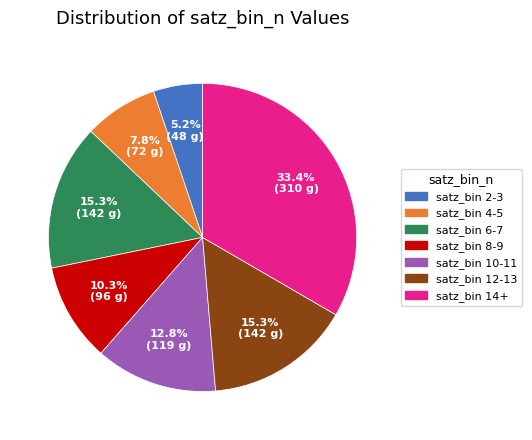

Does any single category account for the majority?

No